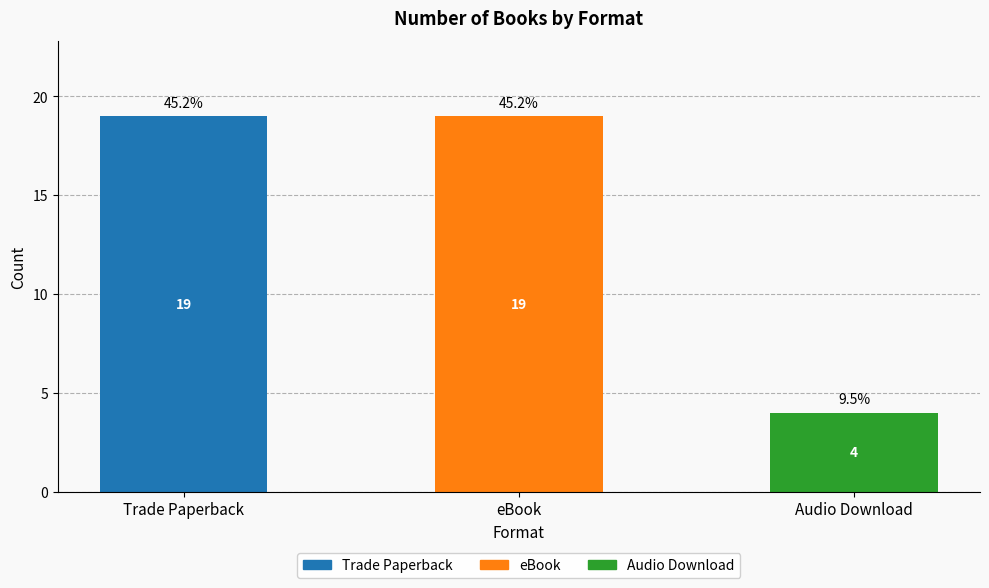

Which has a higher value, Audio Download or Trade Paperback?

Trade Paperback